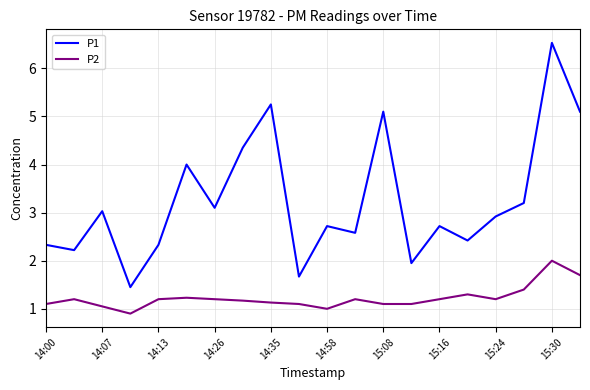

What are all the series names shown in the legend?

P1, P2